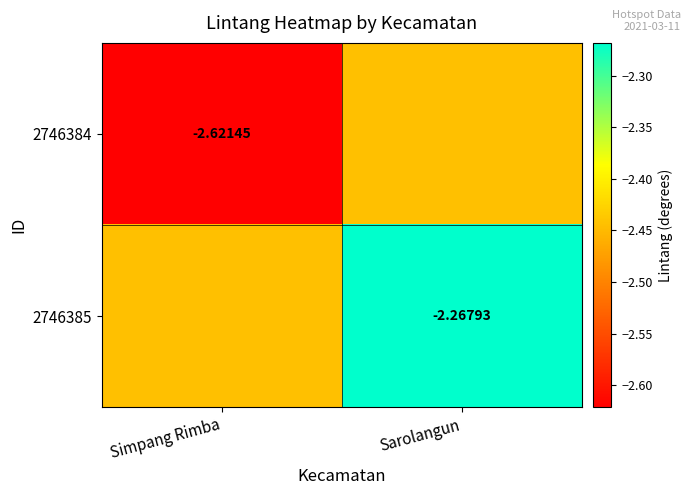

At which category is the sum across all series the highest?

Sarolangun